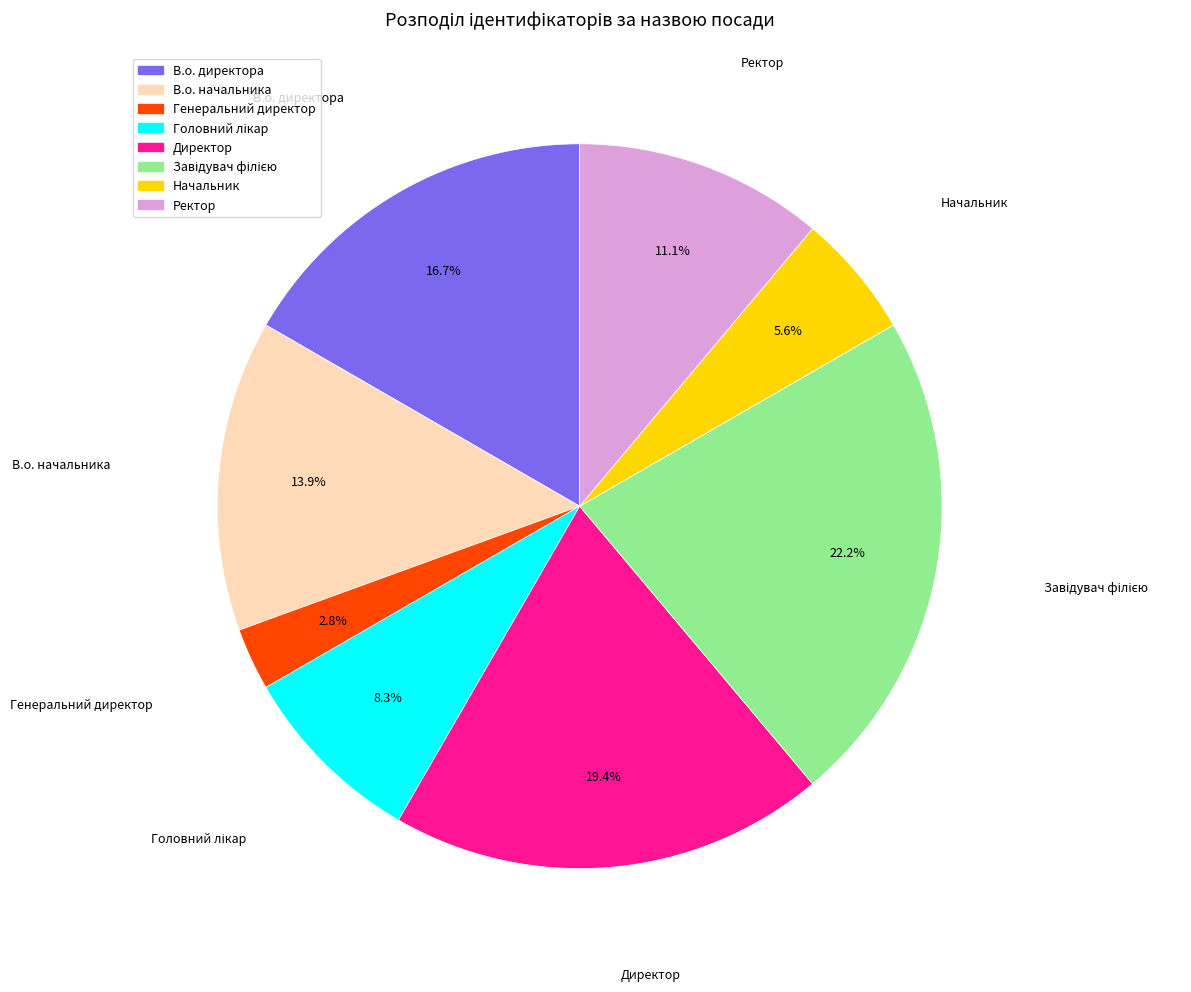

Is there any slice that represents more than half of the pie?

No